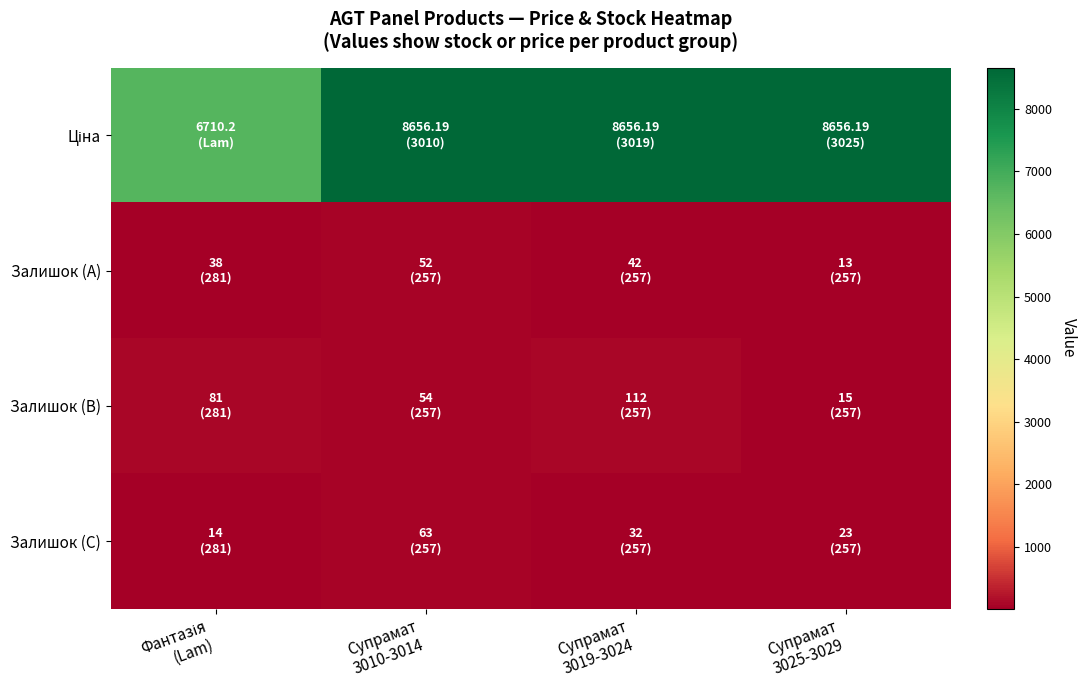

Which category has the lowest value across all series?

Супрамат
3025-3029